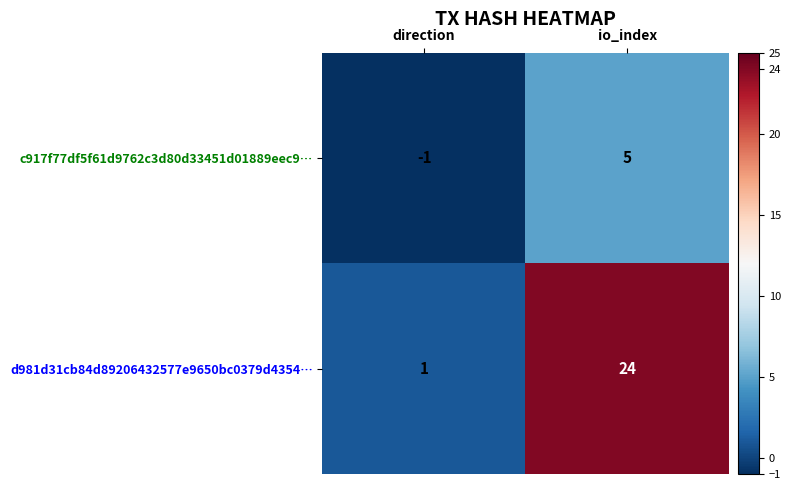

At which category is the sum across all series the highest?

io_index